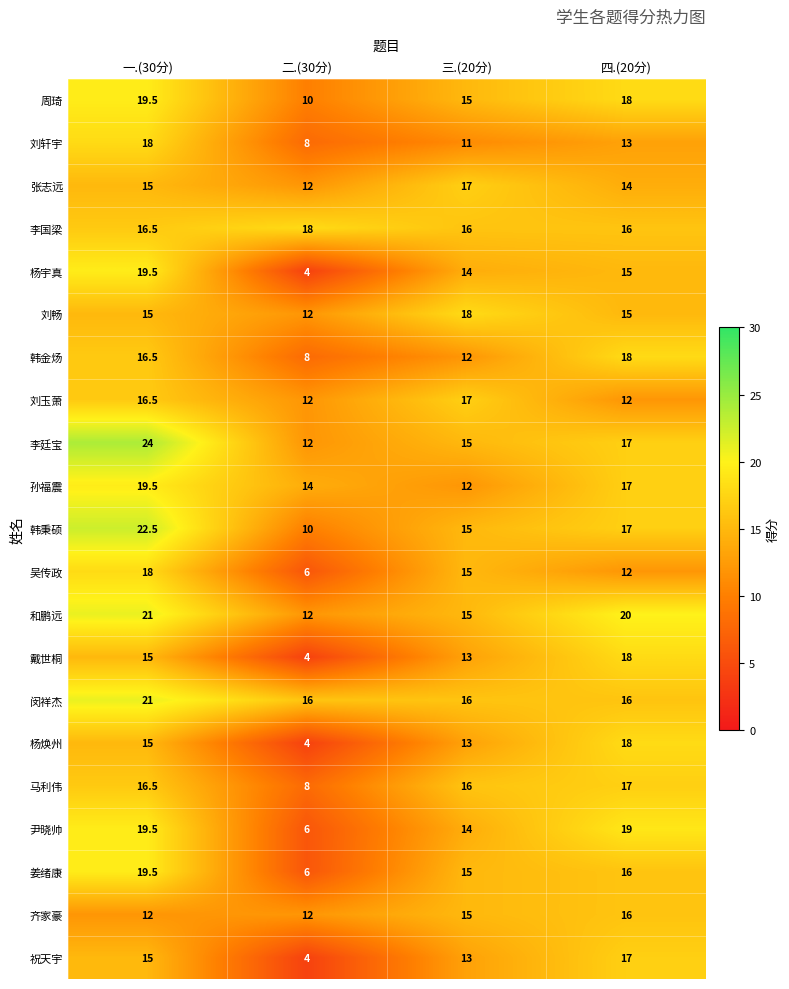

The value of 姜绪康 at 四.(20分) is 28.1. True or false?

False